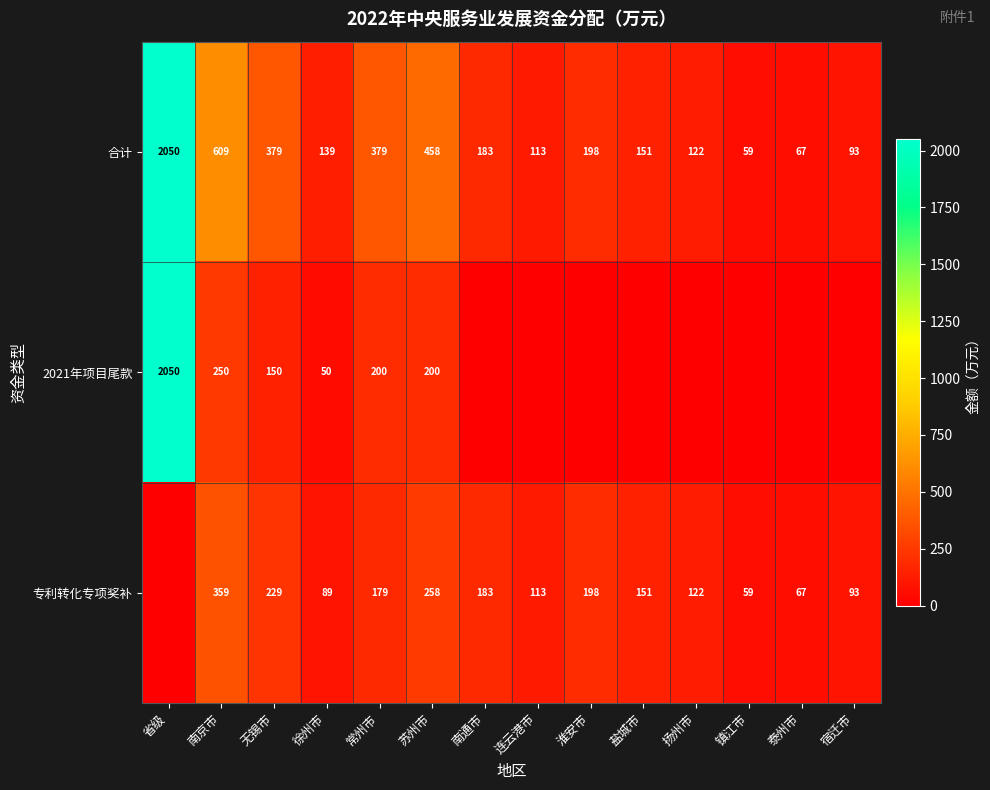

The value of 合计 at 苏州市 is 789. True or false?

False